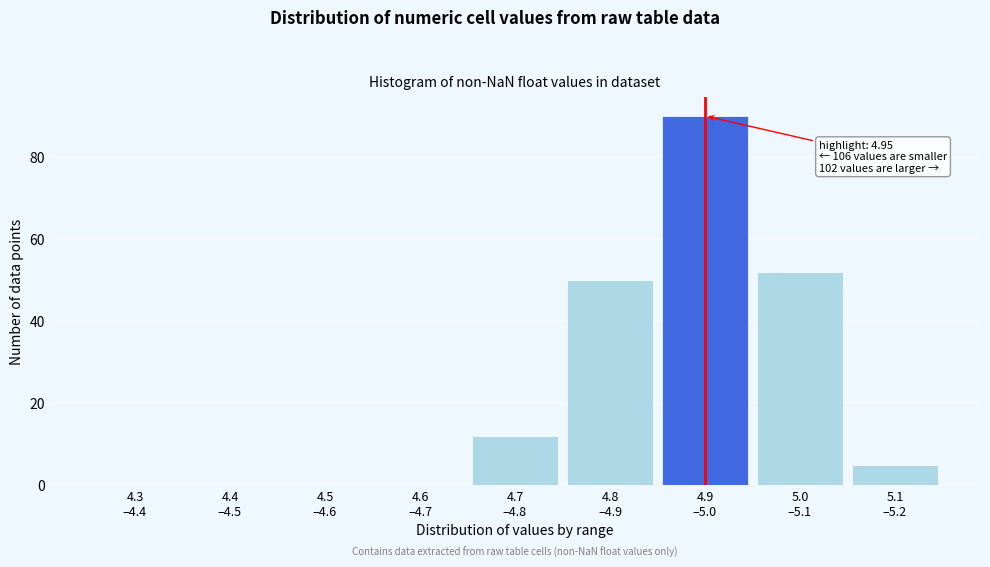

What is the sum of all values?

209